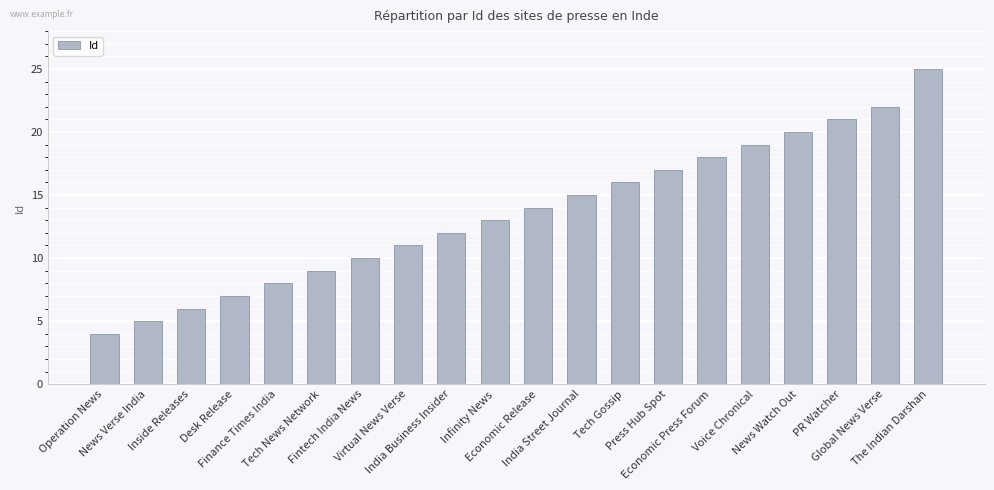

What is the sum of the values at News Watch Out and India Business Insider?

32